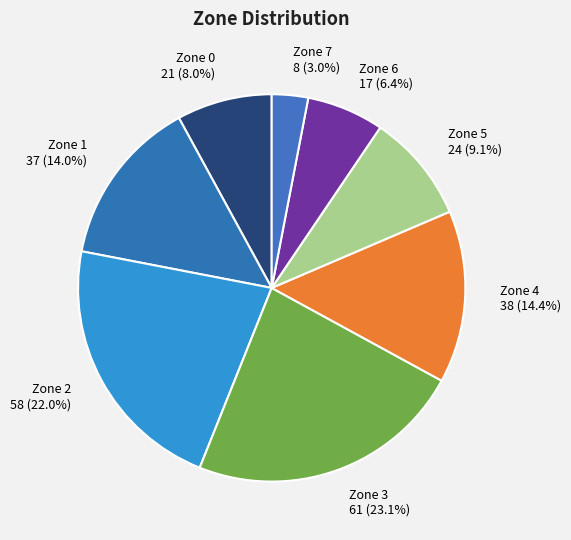

To the nearest percent, what is the difference between the Zone 4 and Zone 6 slice percentages?

8%